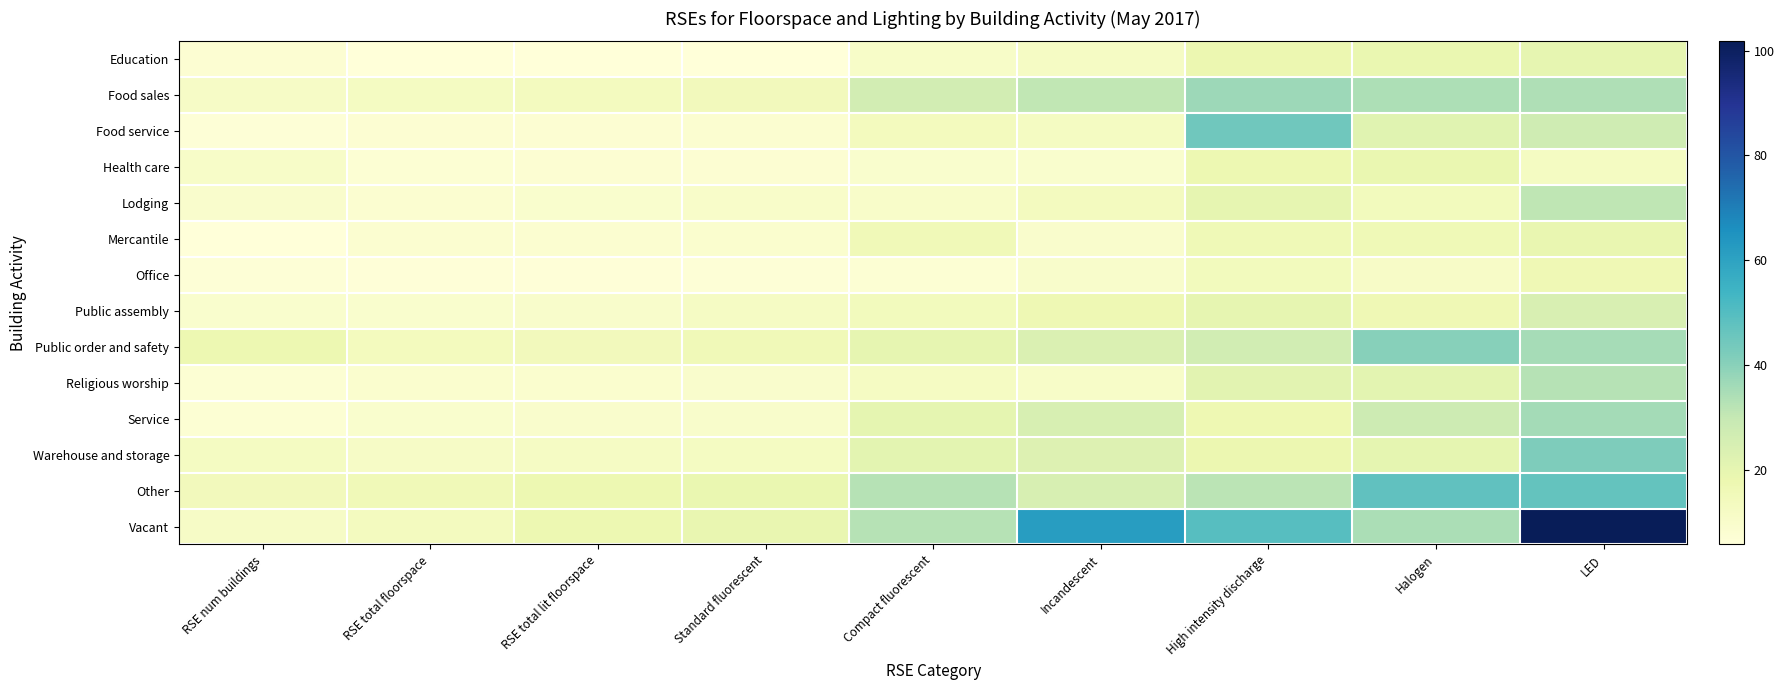

Reading left to right, what are all the values shown in this chart?

Education: RSE num buildings=7.6	RSE total floorspace=5.8	RSE total lit floorspace=5.7	Standard fluorescent=5.8	Compact fluorescent=10.7	Incandescent=12.0	High intensity discharge=17.8	Halogen=18.7	LED=19.7
Food sales: RSE num buildings=11.4	RSE total floorspace=12.8	RSE total lit floorspace=13.5	Standard fluorescent=14.4	Compact fluorescent=26.1	Incandescent=30.6	High intensity discharge=36.8	Halogen=34.0	LED=33.7
Food service: RSE num buildings=6.6	RSE total floorspace=7.6	RSE total lit floorspace=7.6	Standard fluorescent=8.5	Compact fluorescent=13.8	Incandescent=12.6	High intensity discharge=44.7	Halogen=21.6	LED=27.4
Health care: RSE num buildings=10.8	RSE total floorspace=7.4	RSE total lit floorspace=7.6	Standard fluorescent=7.9	Compact fluorescent=9.3	Incandescent=9.4	High intensity discharge=17.4	Halogen=18.6	LED=12.6
Lodging: RSE num buildings=9.8	RSE total floorspace=8.5	RSE total lit floorspace=9.2	Standard fluorescent=10.4	Compact fluorescent=10.3	Incandescent=13.5	High intensity discharge=19.9	Halogen=14.2	LED=31.1
Mercantile: RSE num buildings=6.0	RSE total floorspace=8.5	RSE total lit floorspace=8.7	Standard fluorescent=8.8	Compact fluorescent=15.8	Incandescent=9.7	High intensity discharge=15.9	Halogen=16.1	LED=19.2
Office: RSE num buildings=6.7	RSE total floorspace=6.1	RSE total lit floorspace=6.4	Standard fluorescent=6.5	Compact fluorescent=7.5	Incandescent=9.9	High intensity discharge=14.3	Halogen=11.3	LED=16.4
Public assembly: RSE num buildings=9.1	RSE total floorspace=9.4	RSE total lit floorspace=10.1	Standard fluorescent=11.9	Compact fluorescent=14.0	Incandescent=16.6	High intensity discharge=19.9	Halogen=16.3	LED=24.3
Public order and safety: RSE num buildings=17.5	RSE total floorspace=13.7	RSE total lit floorspace=14.4	Standard fluorescent=15.8	Compact fluorescent=19.7	Incandescent=23.6	High intensity discharge=26.4	Halogen=40.3	LED=35.1
Religious worship: RSE num buildings=7.3	RSE total floorspace=8.8	RSE total lit floorspace=8.8	Standard fluorescent=9.7	Compact fluorescent=12.4	Incandescent=10.9	High intensity discharge=21.3	Halogen=20.9	LED=32.7
Service: RSE num buildings=7.4	RSE total floorspace=9.2	RSE total lit floorspace=9.5	Standard fluorescent=10.2	Compact fluorescent=20.2	Incandescent=24.6	High intensity discharge=17.3	Halogen=27.6	LED=35.6
Warehouse and storage: RSE num buildings=12.8	RSE total floorspace=11.7	RSE total lit floorspace=12.0	Standard fluorescent=12.7	Compact fluorescent=21.0	Incandescent=22.9	High intensity discharge=18.0	Halogen=20.3	LED=41.9
Other: RSE num buildings=14.5	RSE total floorspace=15.6	RSE total lit floorspace=17.7	Standard fluorescent=18.8	Compact fluorescent=32.5	Incandescent=24.5	High intensity discharge=31.8	Halogen=47.6	LED=46.9
Vacant: RSE num buildings=11.5	RSE total floorspace=13.4	RSE total lit floorspace=17.7	Standard fluorescent=19.2	Compact fluorescent=32.6	Incandescent=61.8	High intensity discharge=49.6	Halogen=34.5	LED=101.8